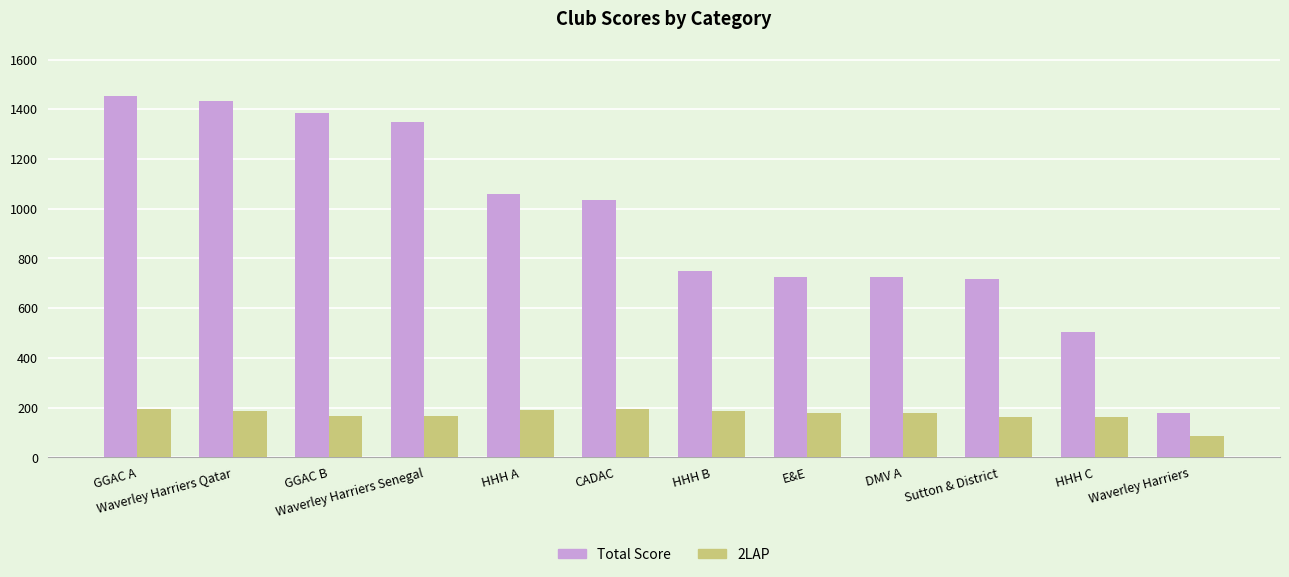

What is the sum of the Total Score values at DMV A and GGAC A?

2178